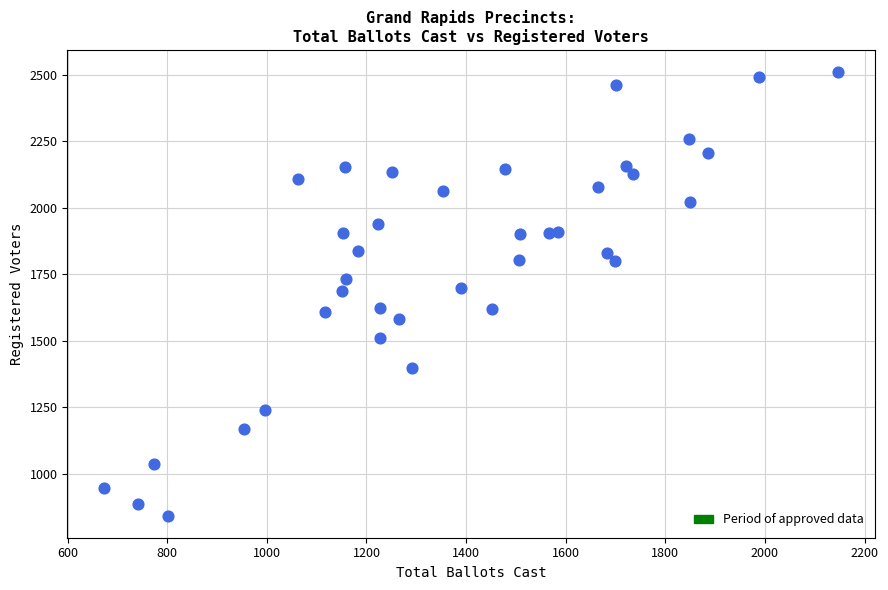

What is the range of X values (max minus min)?

1474